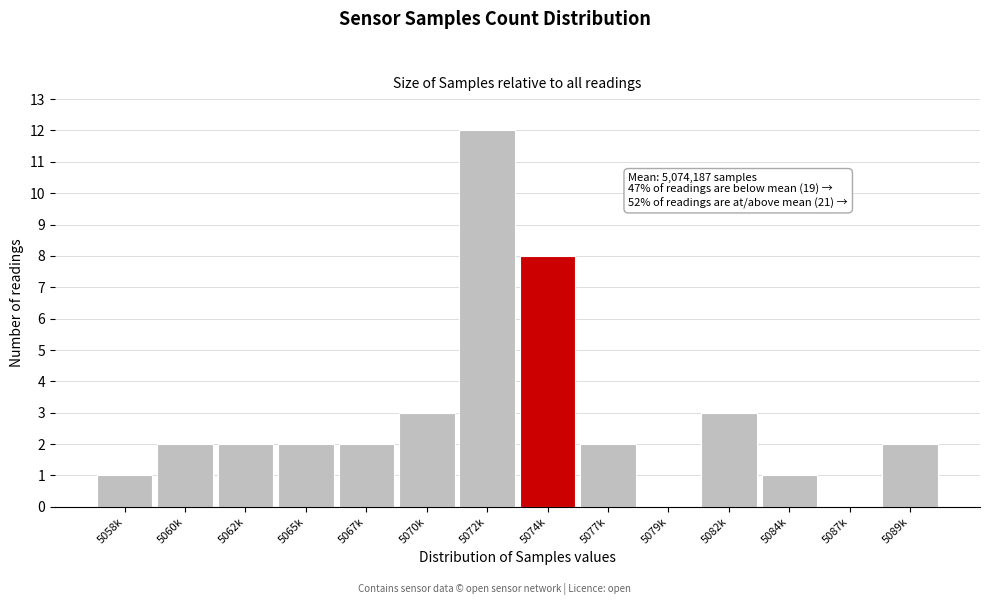

Reading left to right, transcribe all the data shown in this chart.

5058k=1	5060k=2	5062k=2	5065k=2	5067k=2	5070k=3	5072k=12	5074k=8	5077k=2	5079k=0	5082k=3	5084k=1	5087k=0	5089k=2